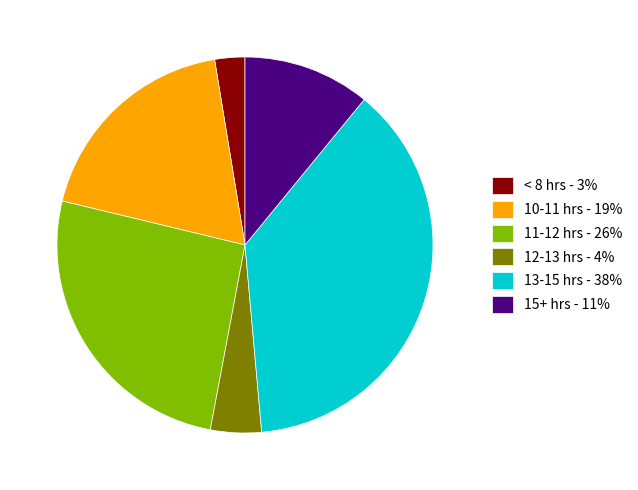

Is the sum of < 8 hrs - 3% and 11-12 hrs - 26% greater than half?

No